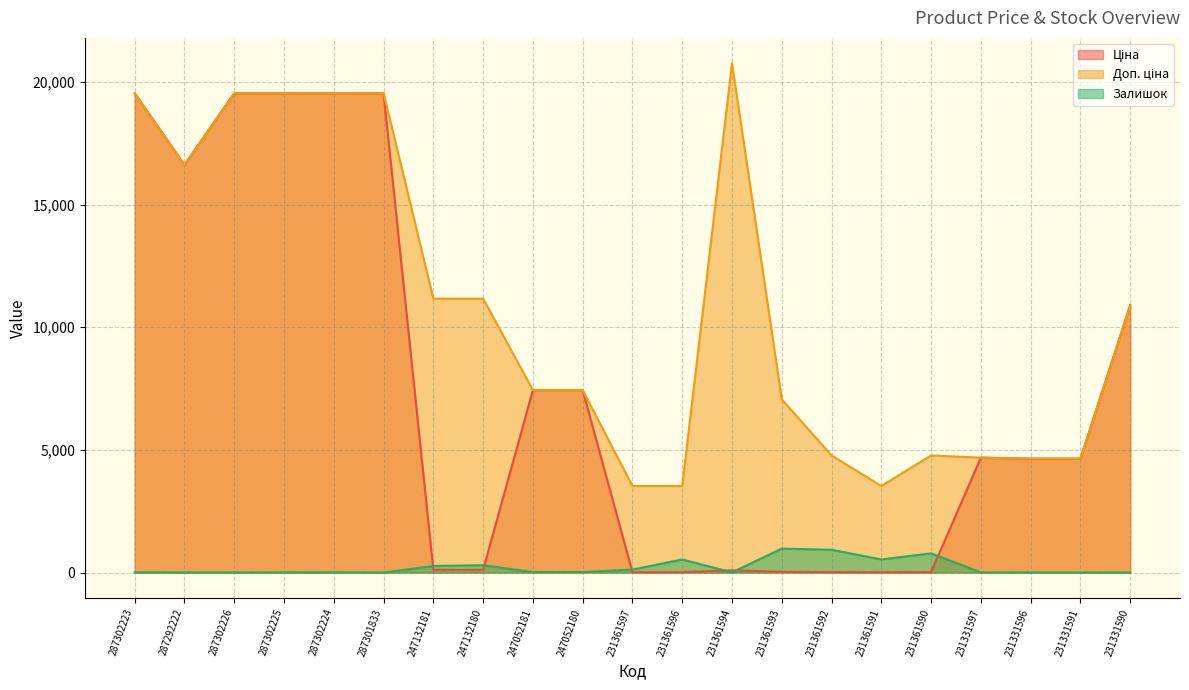

What position from the right is 231361594?

9